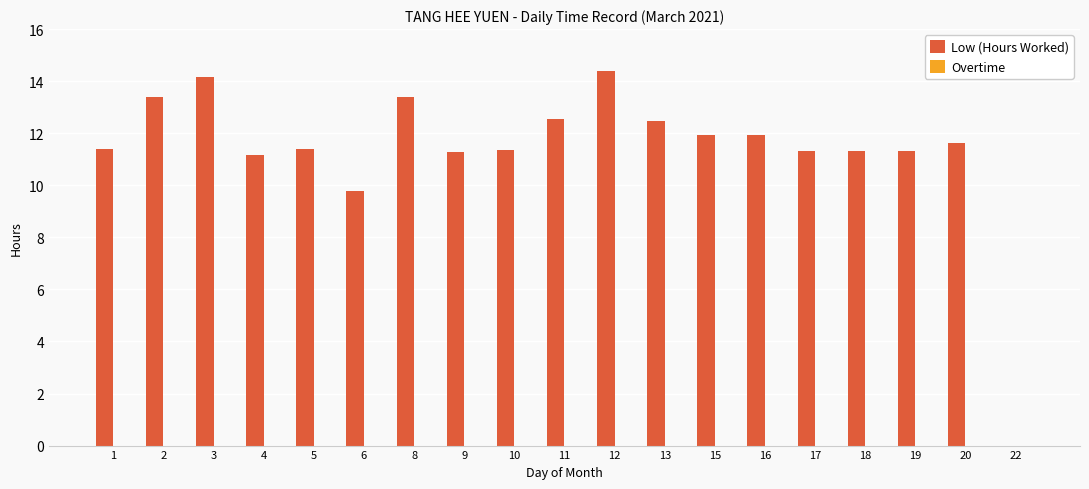

What is the maximum value shown in the chart?

14.4